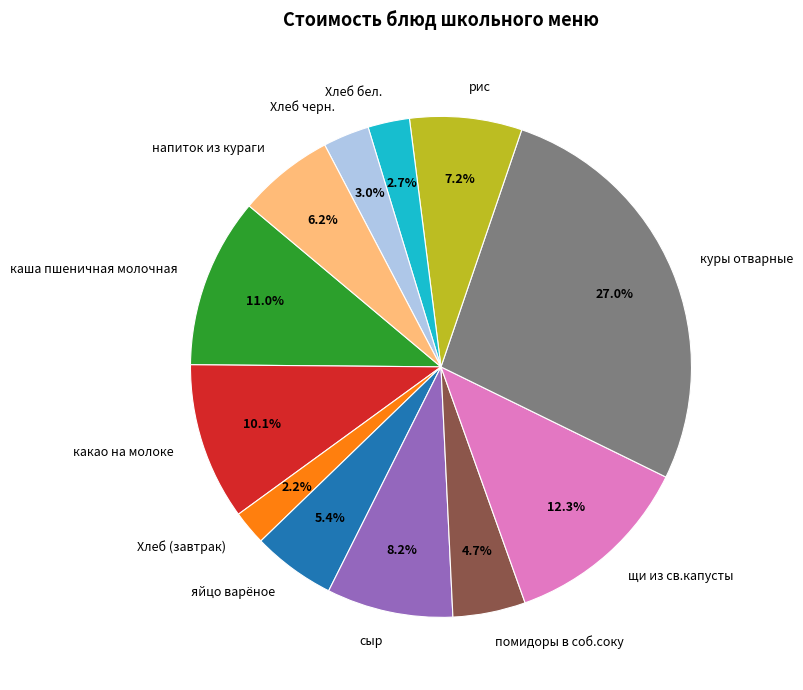

Between щи из св.капусты and Хлеб черн., which is larger?

щи из св.капусты